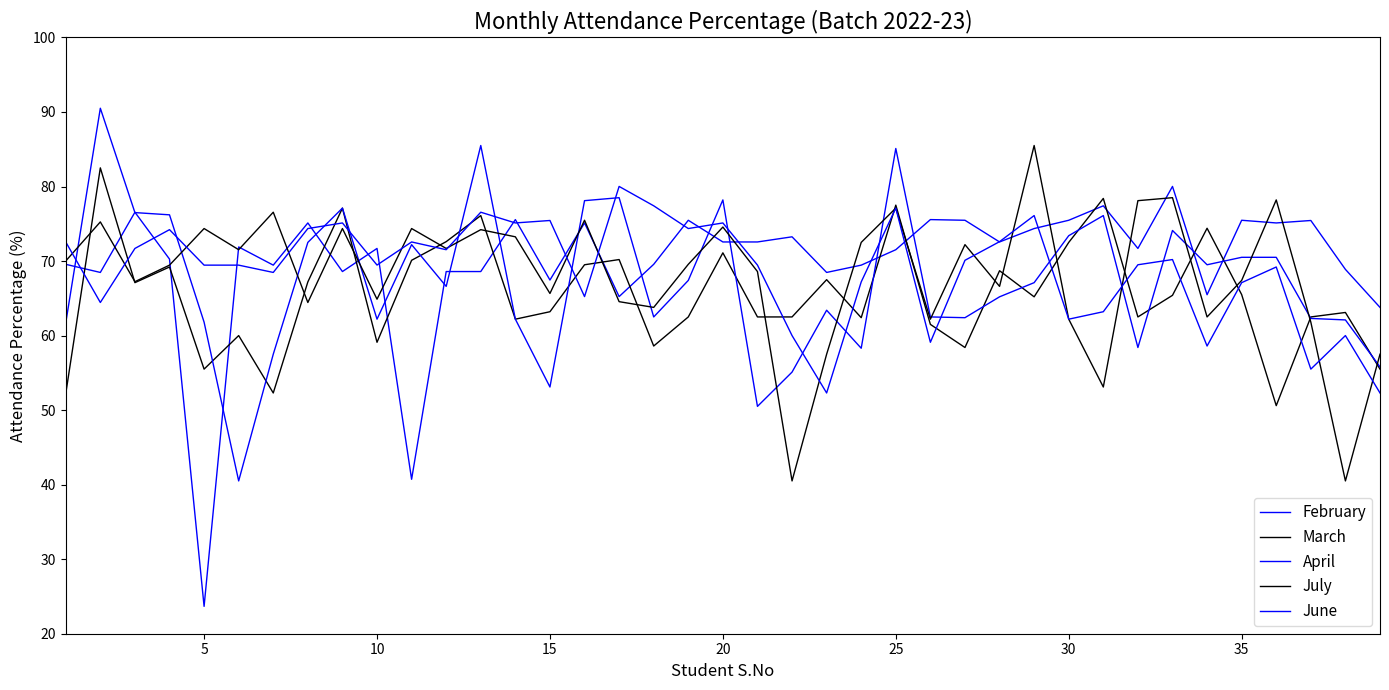

Which series ends up on top after the final intersection of June and March?

March